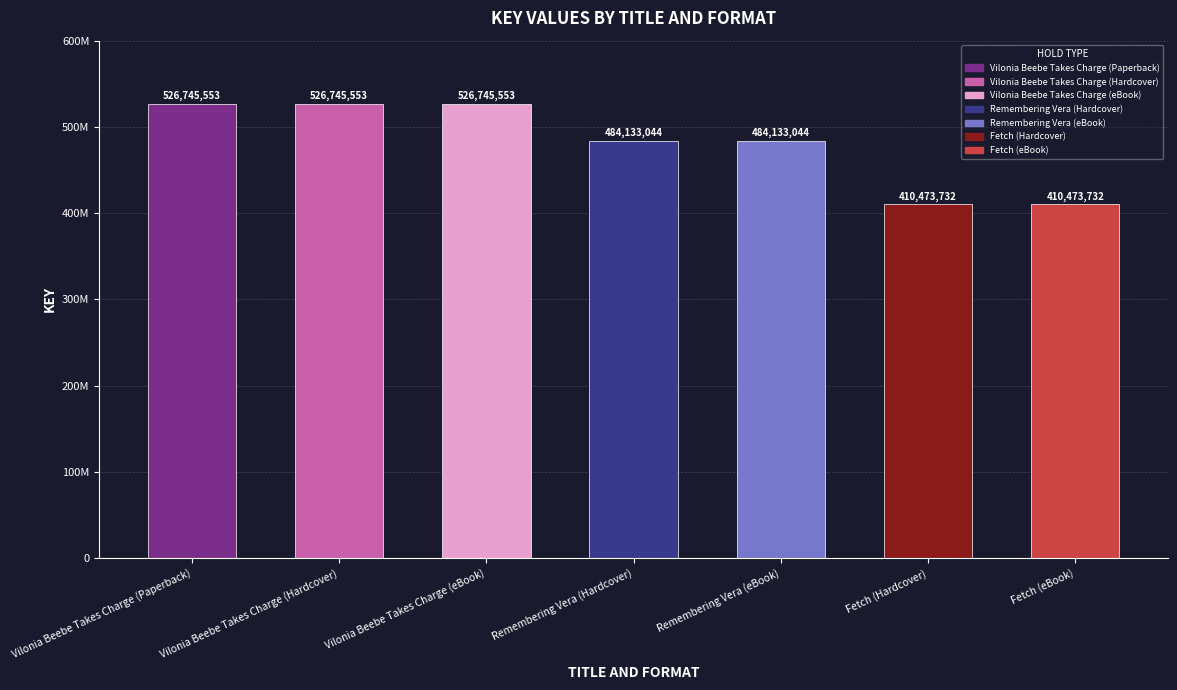

What position from the right is Remembering Vera (Hardcover)?

4